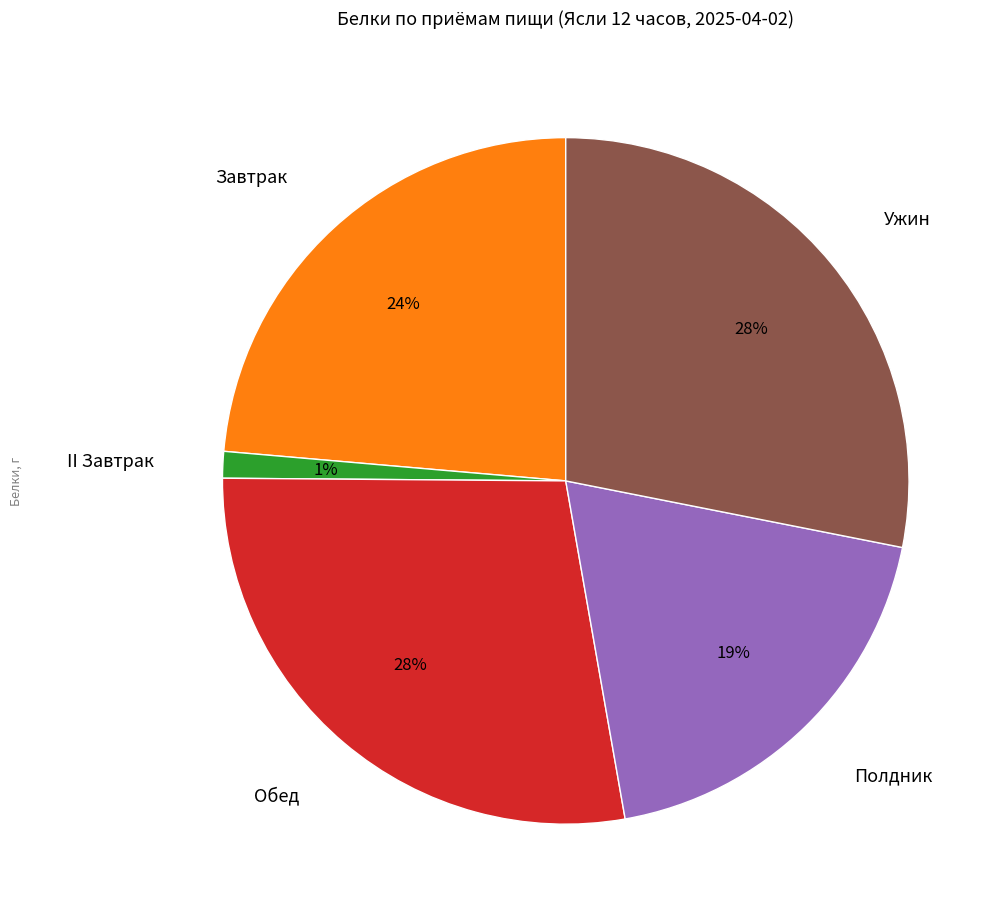

To the nearest percent, what percentage of the pie is Полдник?

19%